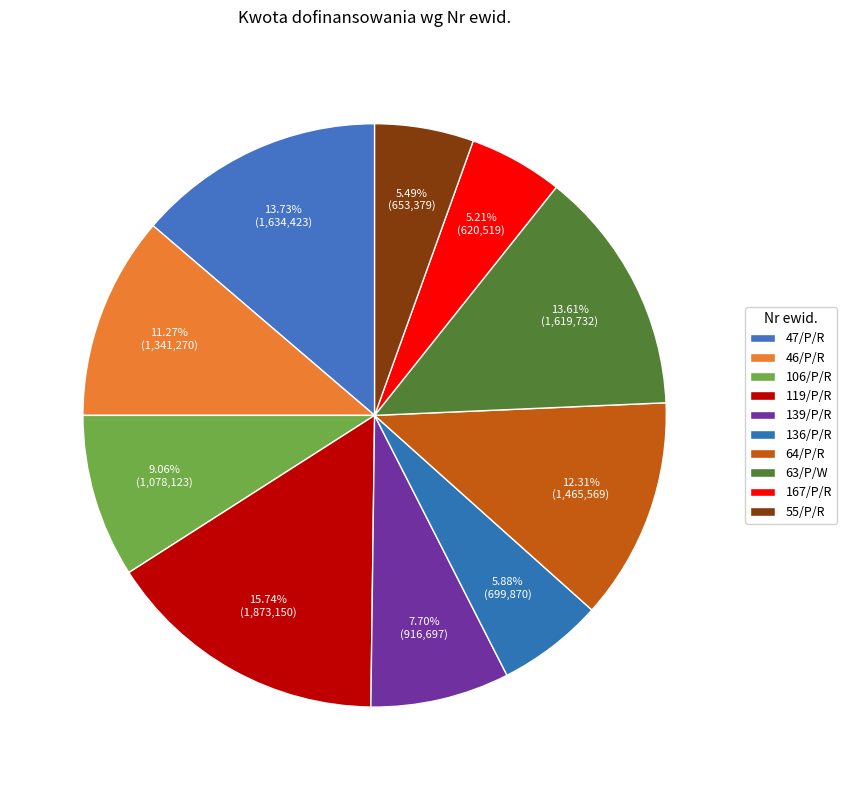

How many slices are in this pie chart?

10